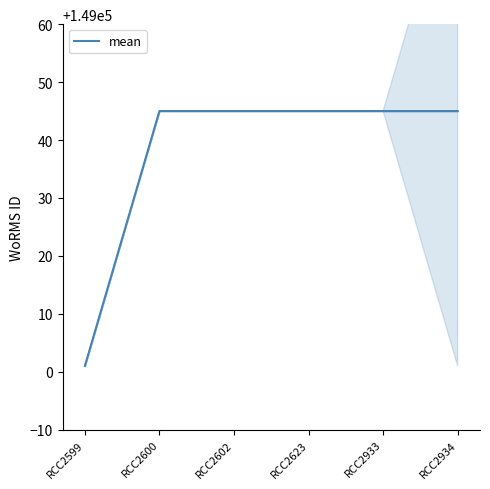

Reading right to left, extract all data points from this chart.

RCC2934=149045	RCC2933=149045	RCC2623=149045	RCC2602=149045	RCC2600=149045	RCC2599=149001